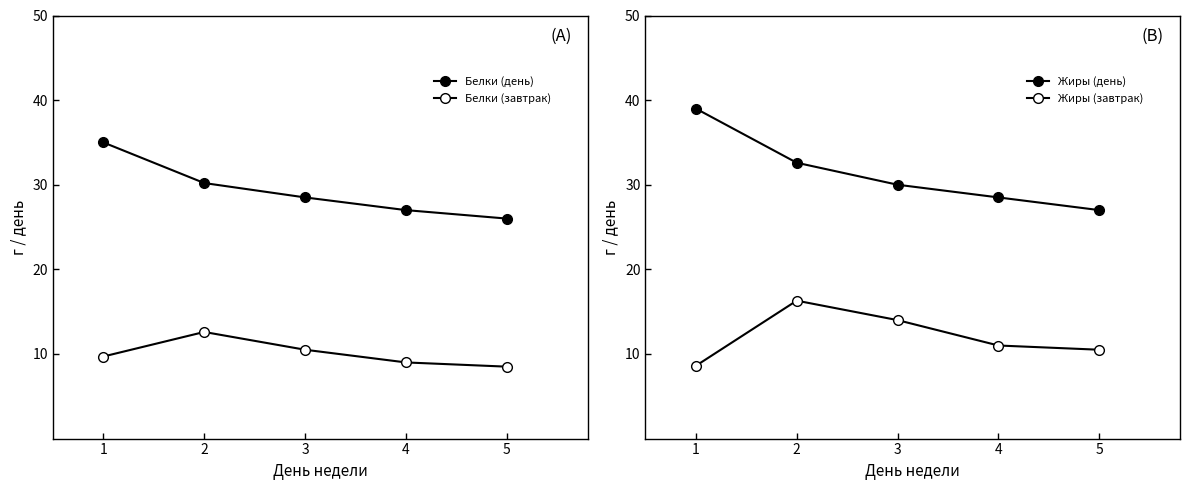

Reading right to left, list all the values displayed in this chart.

Белки (день): 26.0	27.0	28.5	30.2	35.0
Белки (завтрак): 8.5	9.0	10.5	12.6	9.7
Жиры (день): 27.0	28.5	30.0	32.6	39.0
Жиры (завтрак): 10.5	11.0	14.0	16.3	8.6